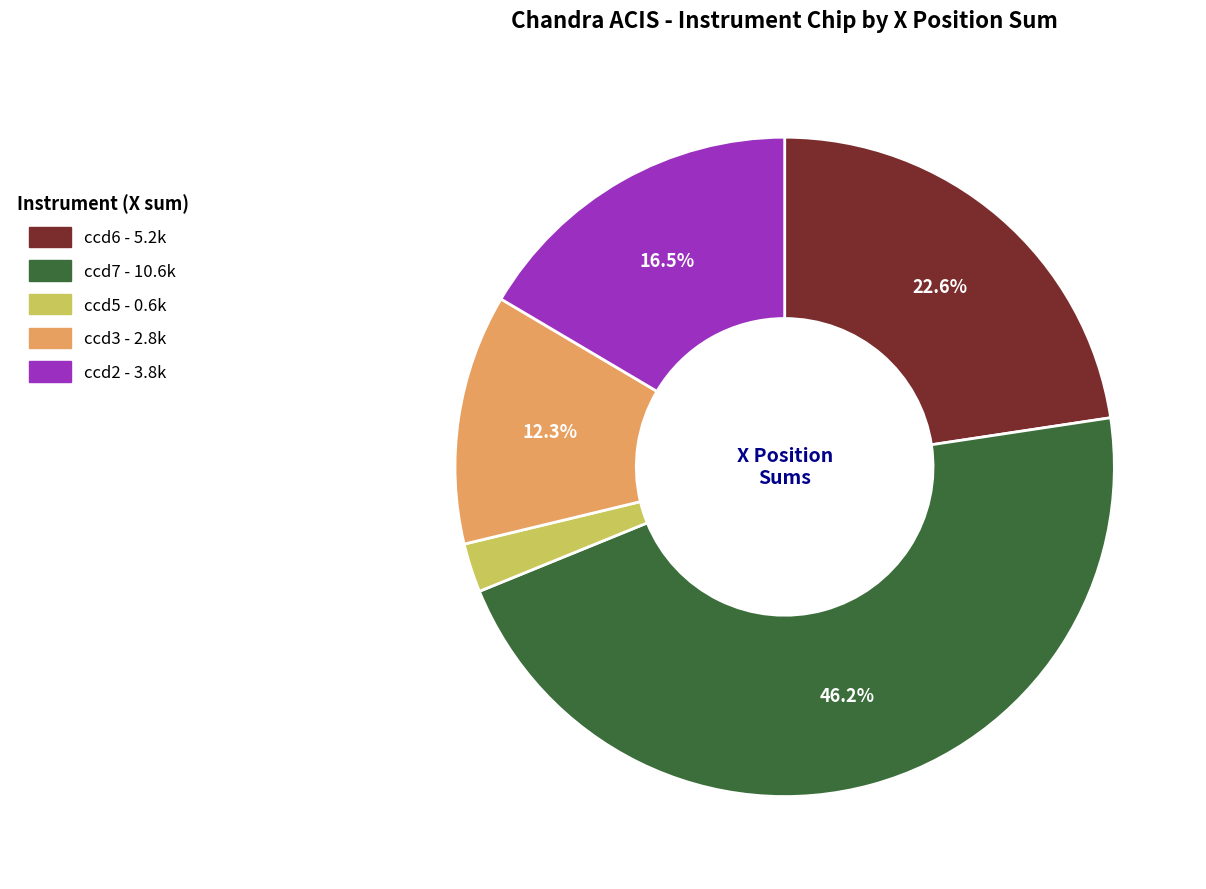

Which category has the biggest portion of the pie?

ccd7